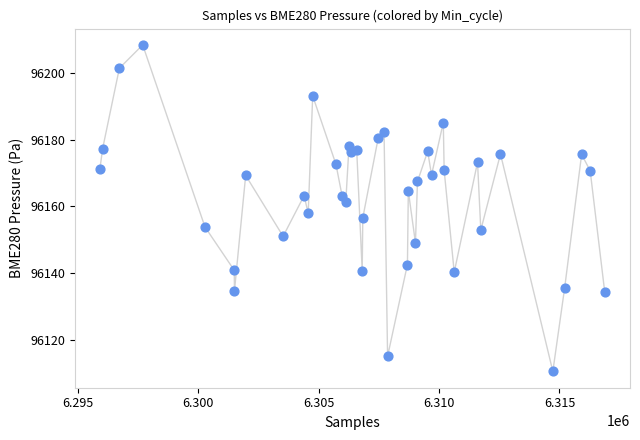

What is the range of X values (max minus min)?

20962.0